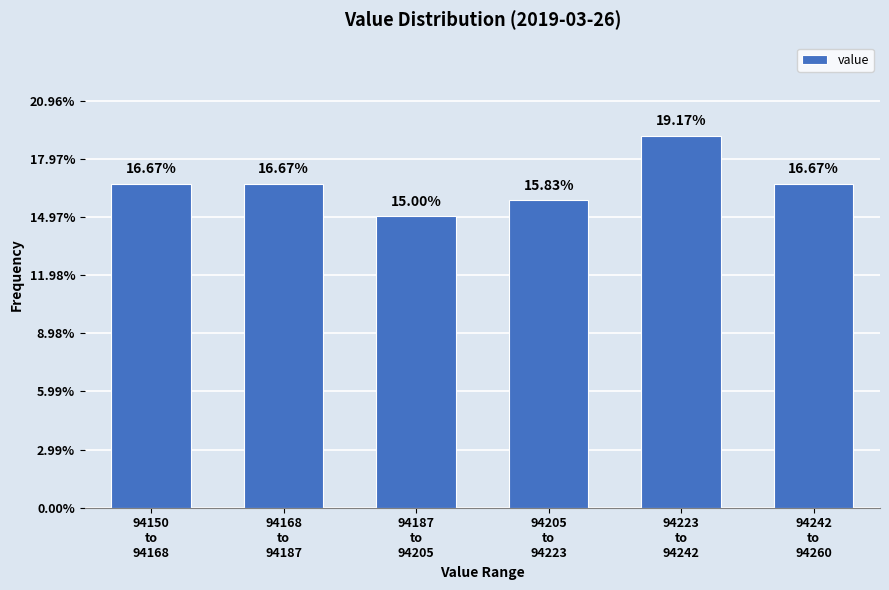

What is the average value?

16.7